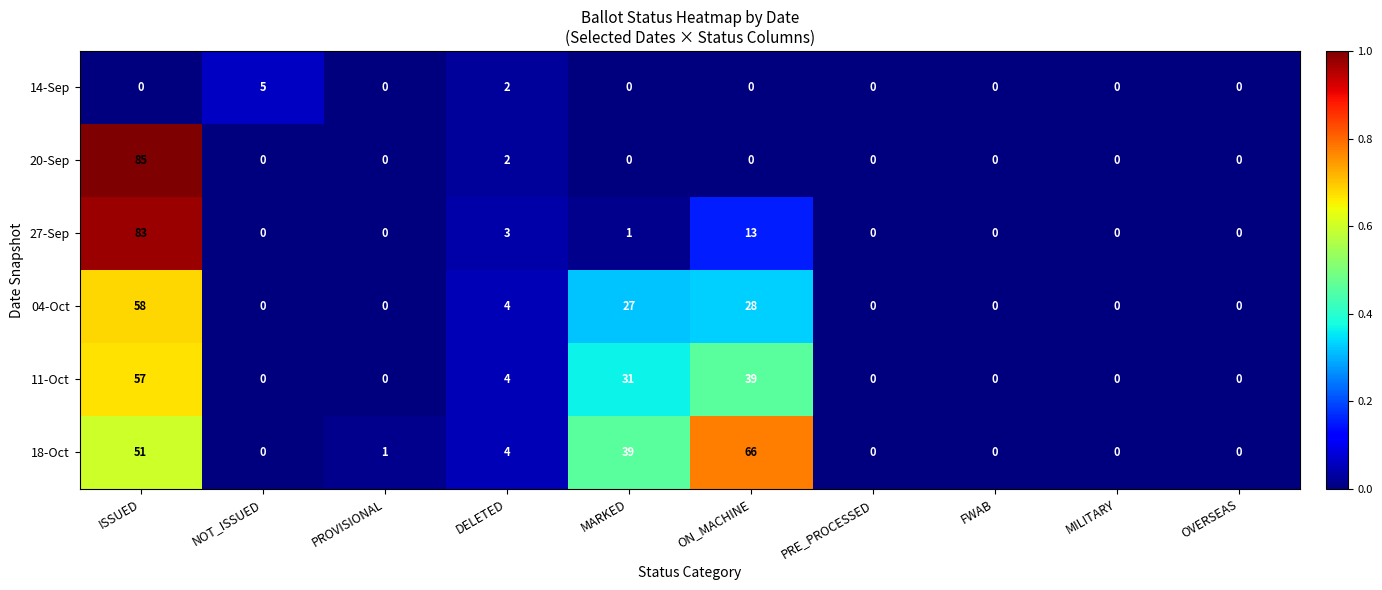

The value of 04-Oct at MARKED is 27. True or false?

True